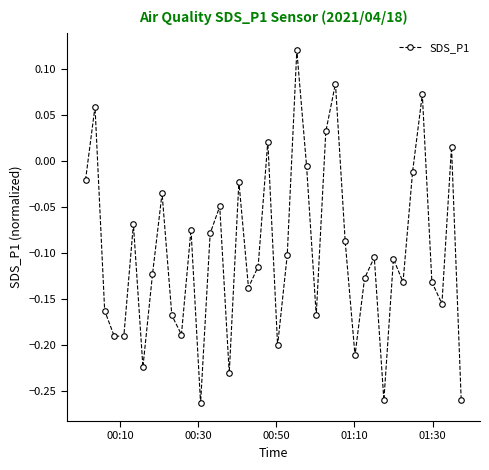

What is the sum of all values?

-4.0